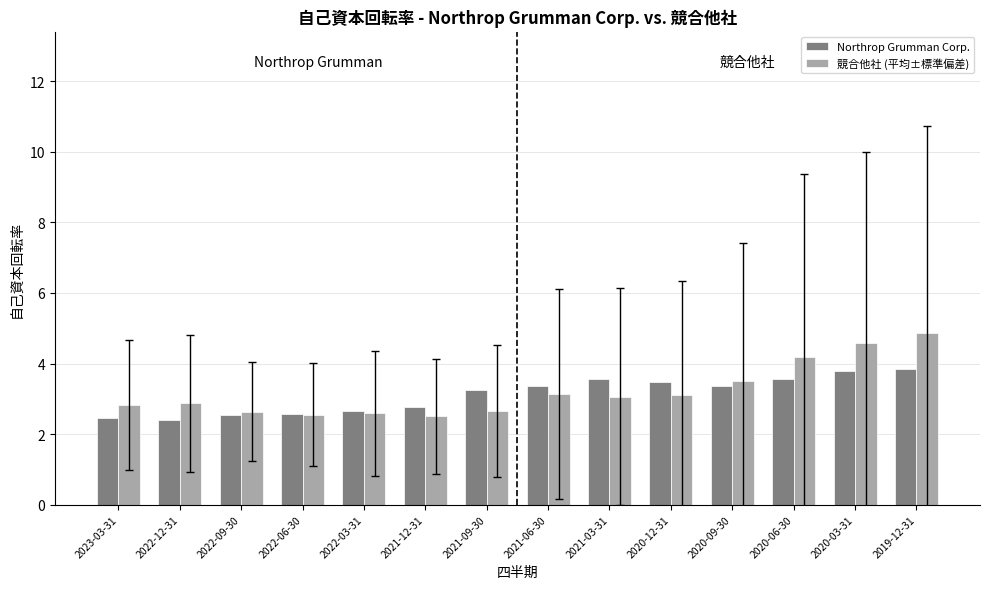

How many data points in Northrop Grumman Corp. are less than 3?

6